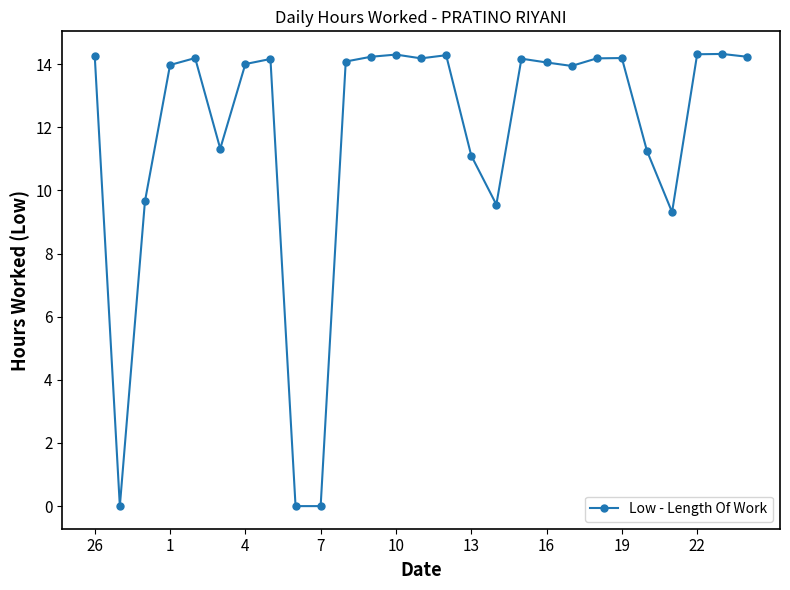

What is the value of the 12th point from the left?

14.2